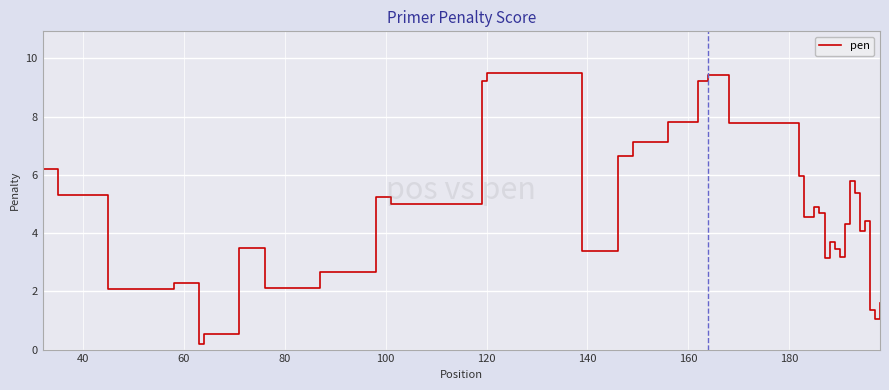

How many lines are shown in the chart?

1